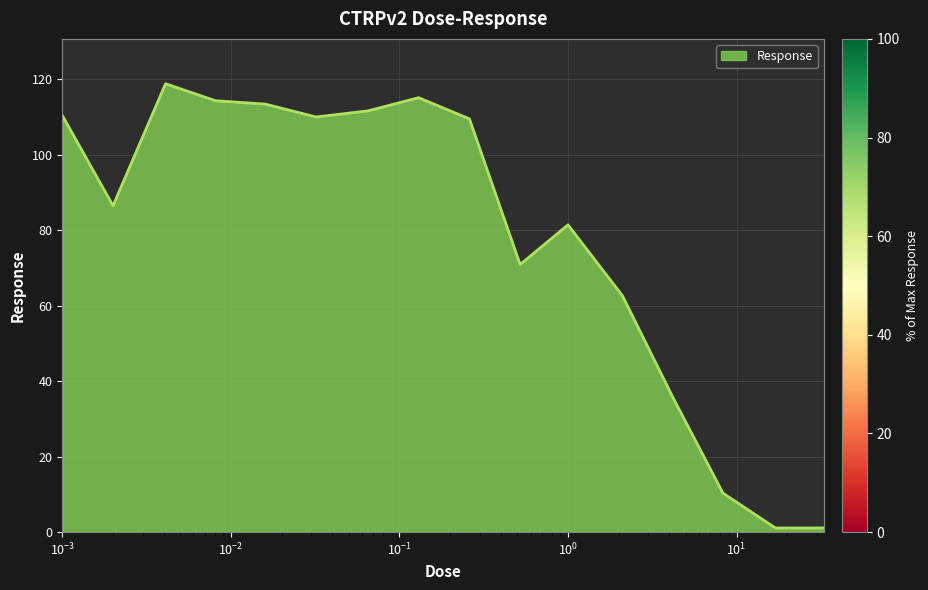

What is the difference between the maximum and minimum values?

117.7